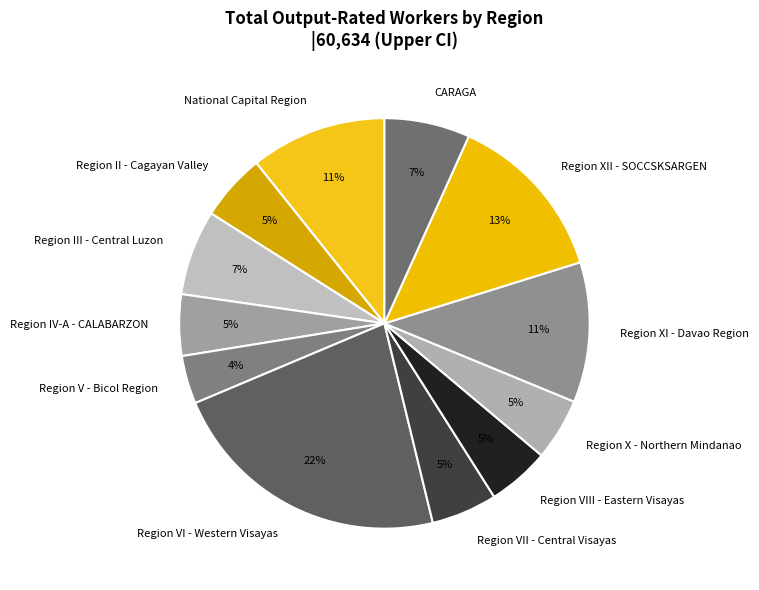

What is the smallest slice in the pie chart?

Region V - Bicol Region